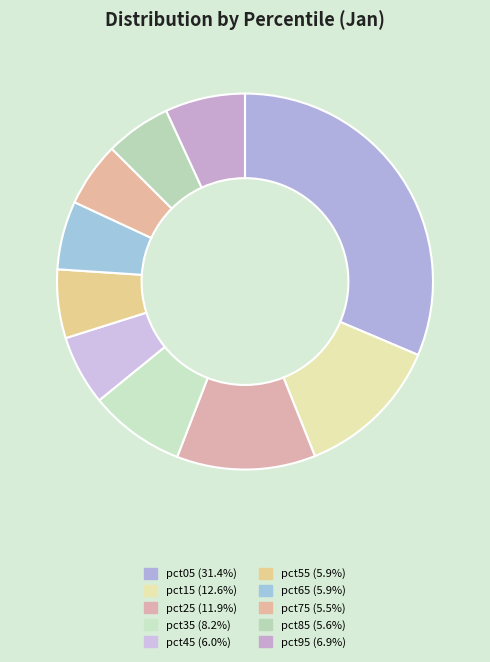

Which slice is the largest?

pct05